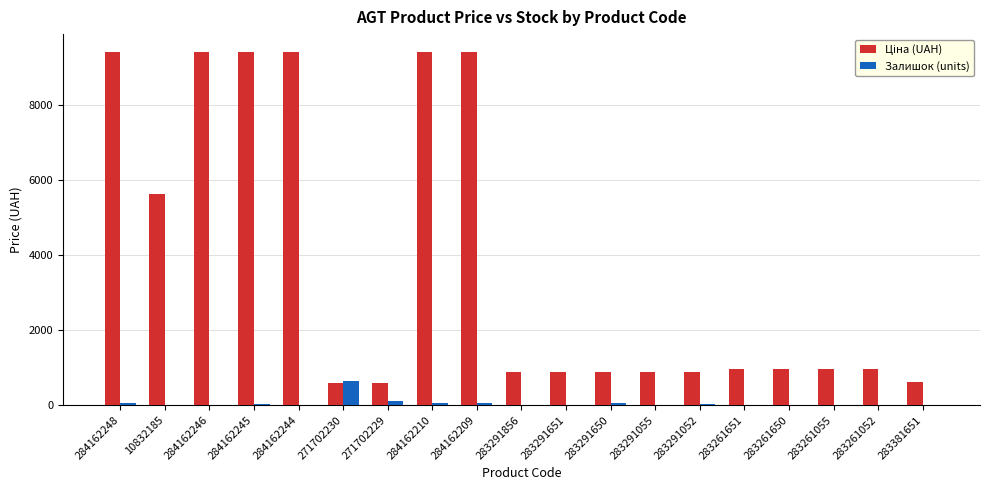

The Залишок (units) series shows 59.0 at 284162248. True or false?

True